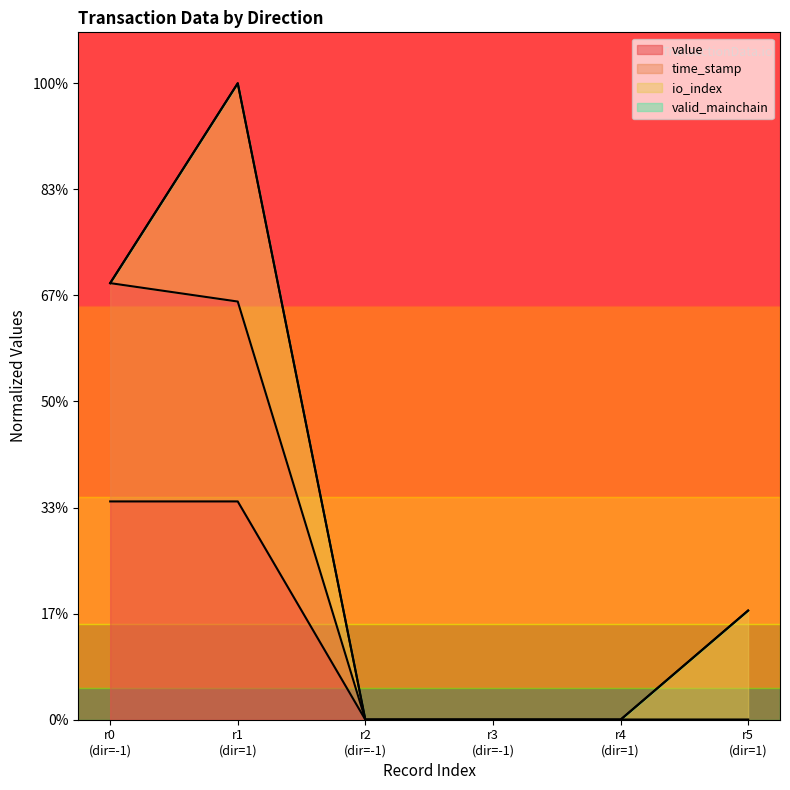

Which series has the widest spread of values?

time_stamp